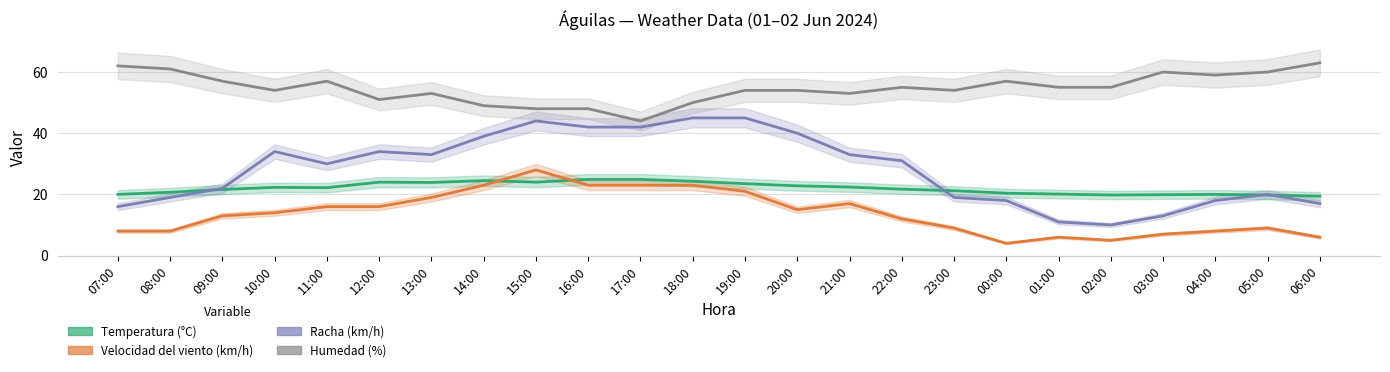

True or false: Velocidad del viento (km/h) and Racha (km/h) cross at least once.

False